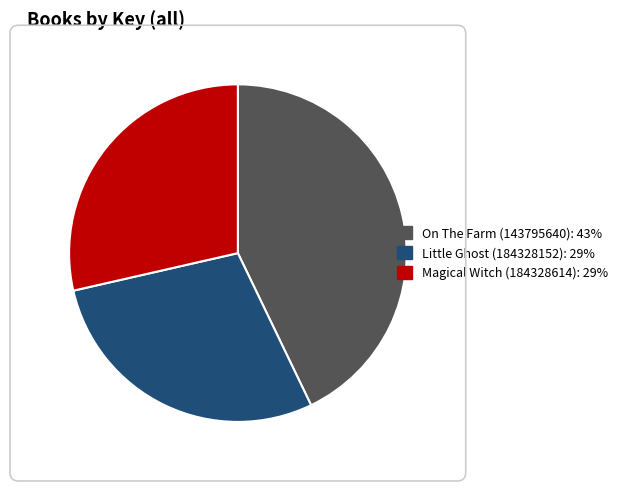

Is Magical Witch (184328614): 29% the majority of the pie?

No